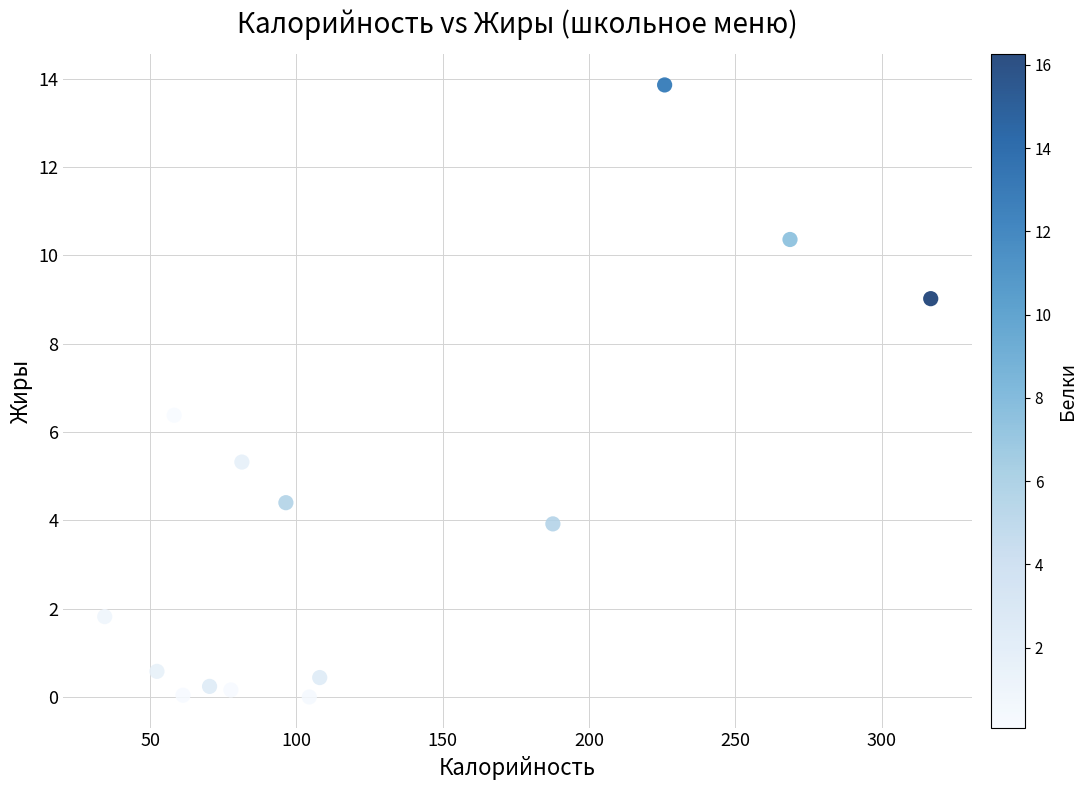

What Y value in the scatter plot is closest to 6?

6.4